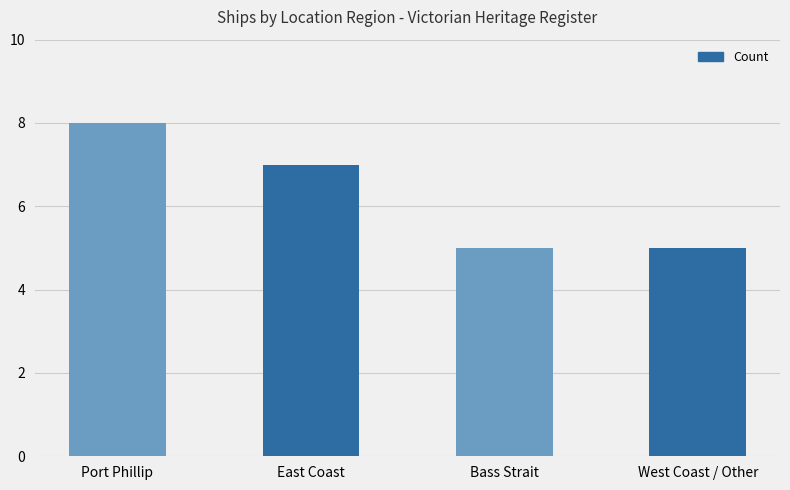

At which label does the data first exceed 7?

Port Phillip